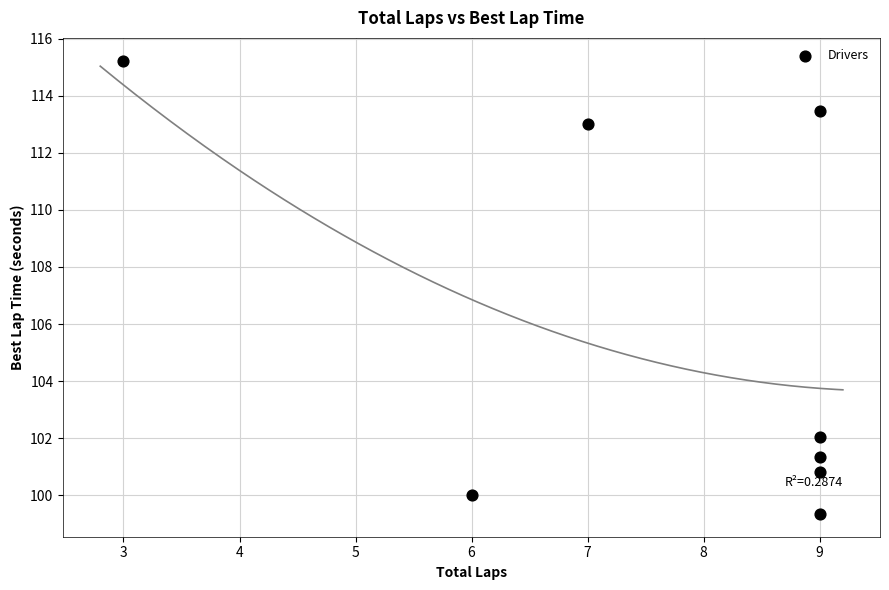

What Y value in the scatter plot is closest to 107?

102.0